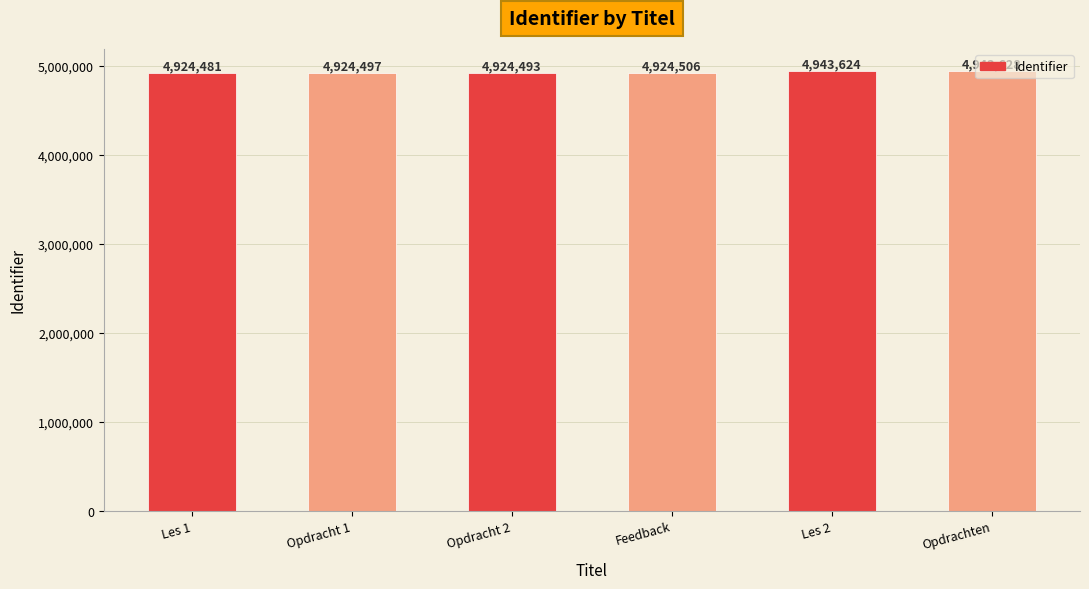

Which has a higher value, Les 2 or Feedback?

Les 2